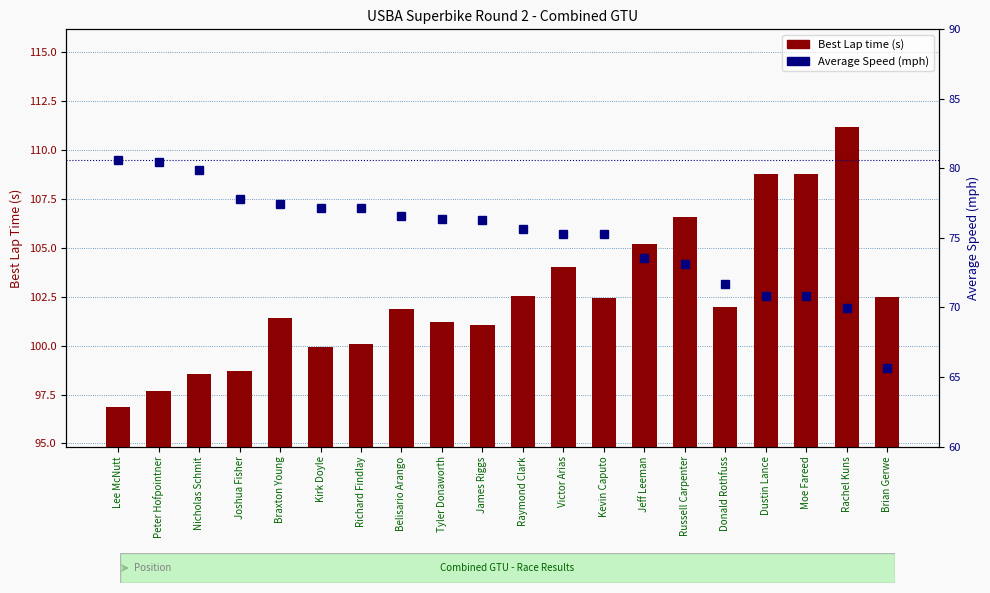

What value does the data have at Kevin Caputo?

75.3